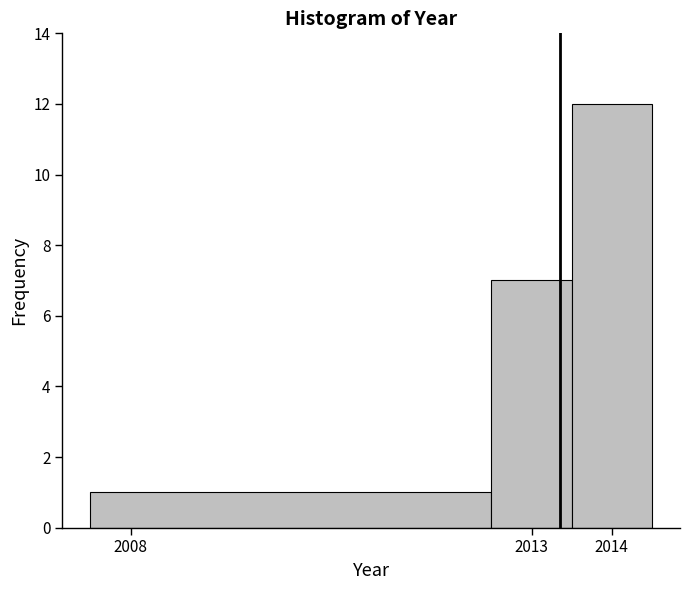

Over which range of the x-axis is the bar tallest?

2013.5 to 2014.5